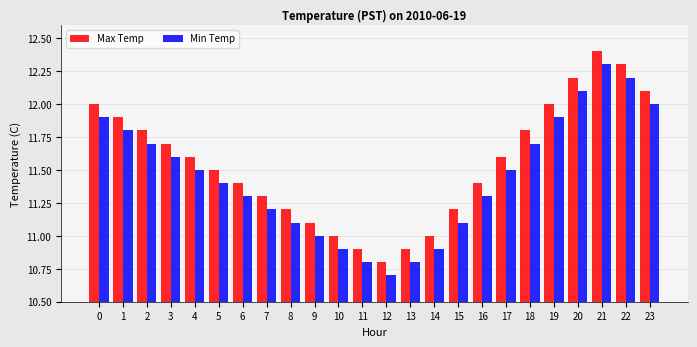

Which category has the highest value in the Min Temp series?

21